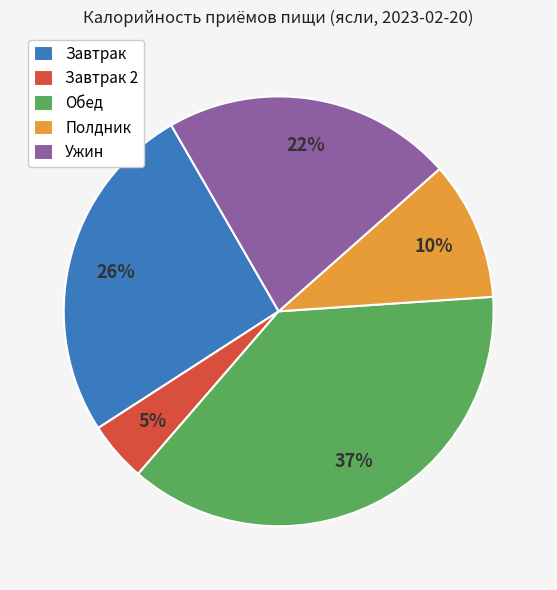

What is the smallest slice in the pie chart?

Завтрак 2